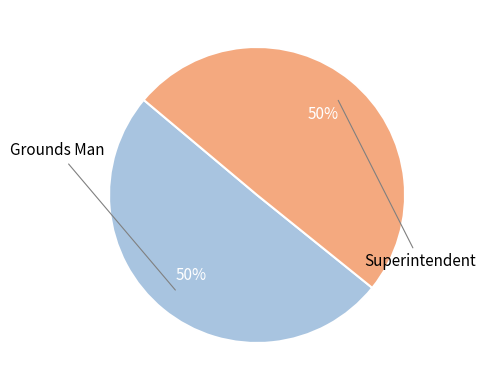

How many slices are in this pie chart?

2